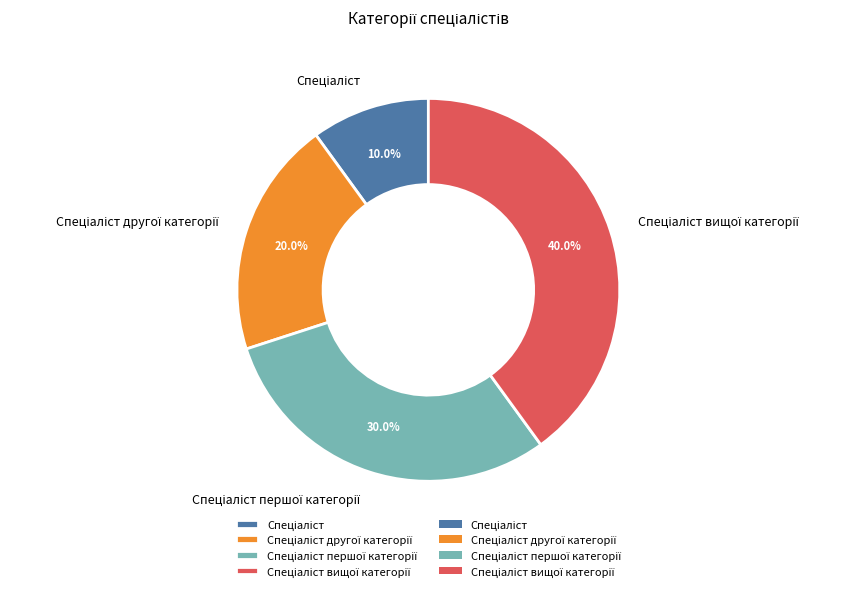

How many segments does this pie chart have?

4